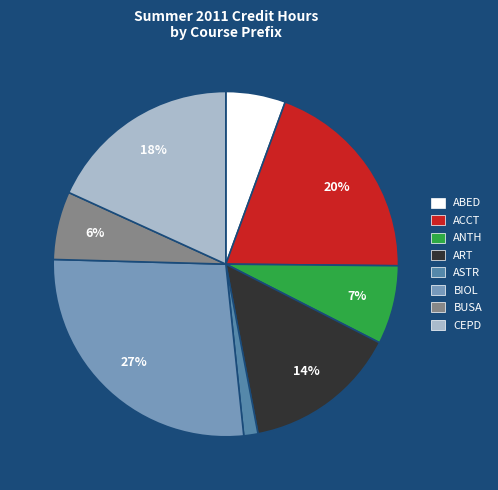

Which slice is the smallest?

ASTR